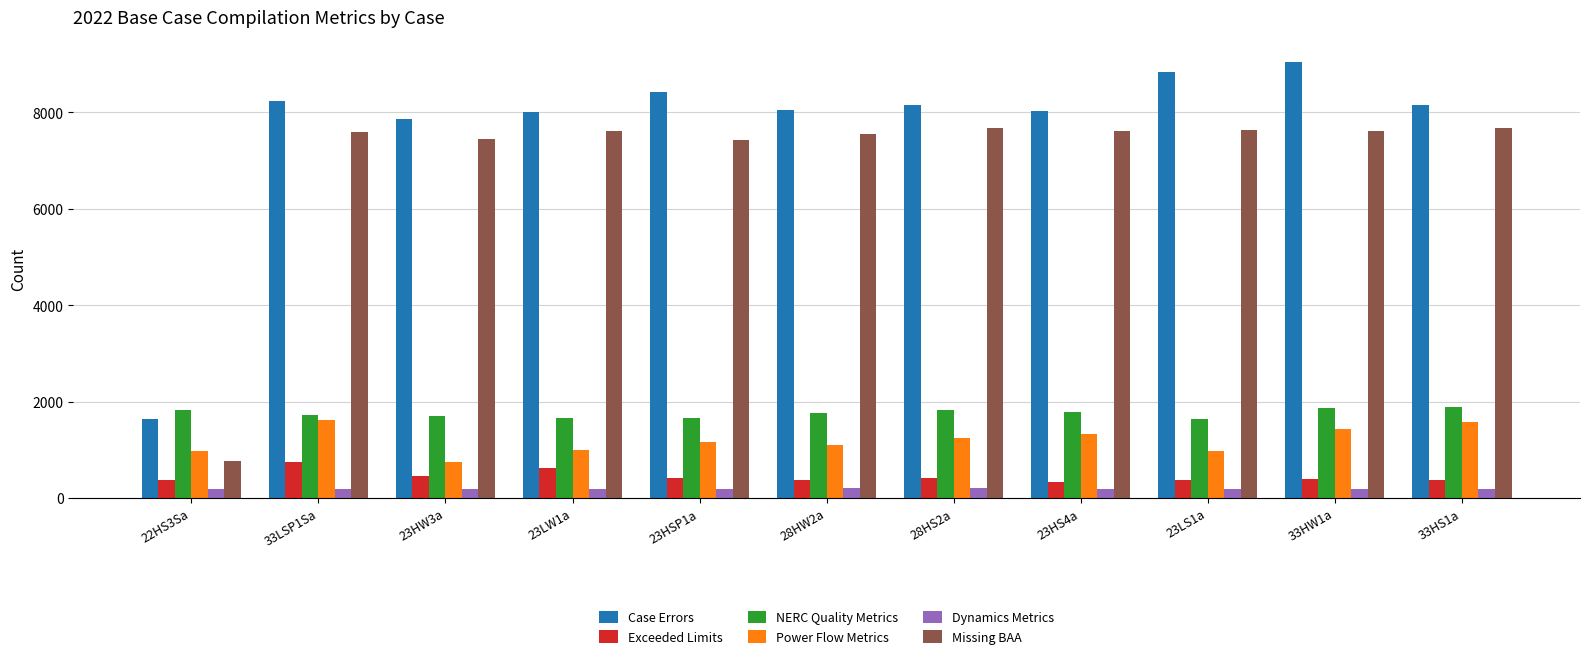

Which series has the widest spread of values?

Case Errors